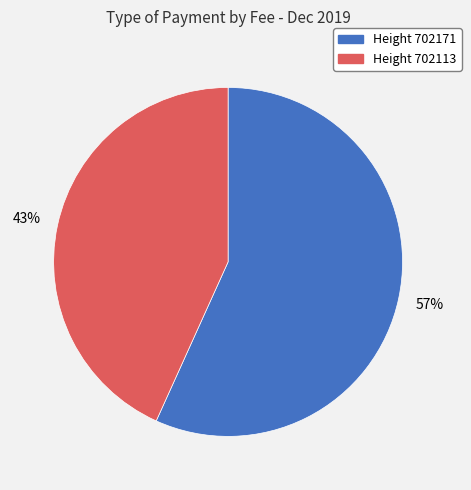

Do Height 702171 and Height 702113 together represent more than half of the pie?

Yes